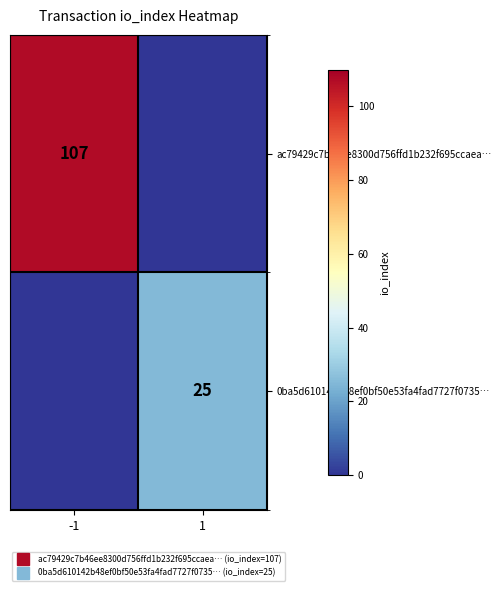

Between 1 and -1, which is larger?

-1